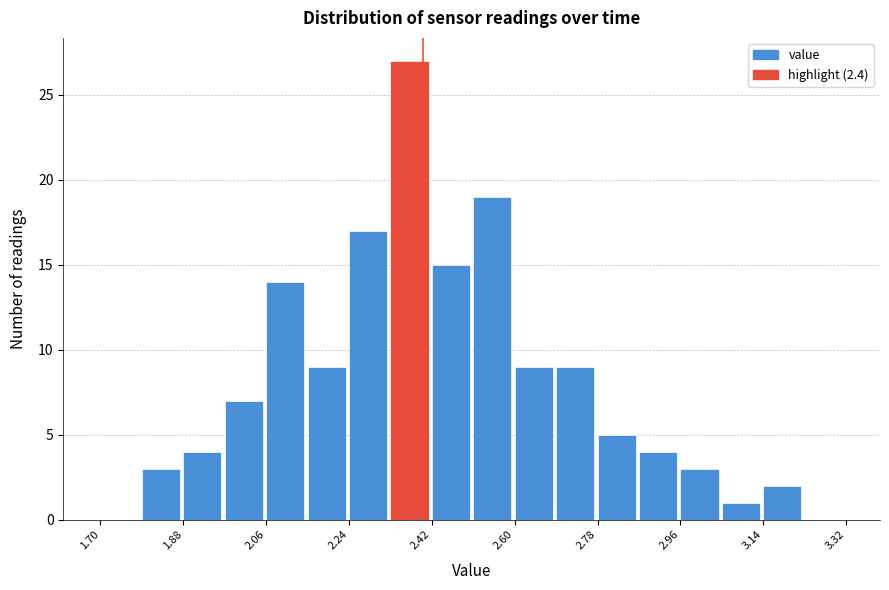

Reading left to right, list every bar in this chart as the range it spans on the x-axis followed by its height. Neither the bar edges nor the heights are printed on the chart, so give them approximately, as read against the axes.

1.70 to 1.79: 0
1.79 to 1.88: 3
1.88 to 1.97: 4
1.97 to 2.06: 7
2.06 to 2.15: 14
2.15 to 2.24: 9
2.24 to 2.33: 17
2.33 to 2.42: 27
2.42 to 2.51: 15
2.51 to 2.60: 19
2.60 to 2.69: 9
2.69 to 2.78: 9
2.78 to 2.87: 5
2.87 to 2.96: 4
2.96 to 3.05: 3
3.05 to 3.14: 1
3.14 to 3.23: 2
3.23 to 3.32: 0